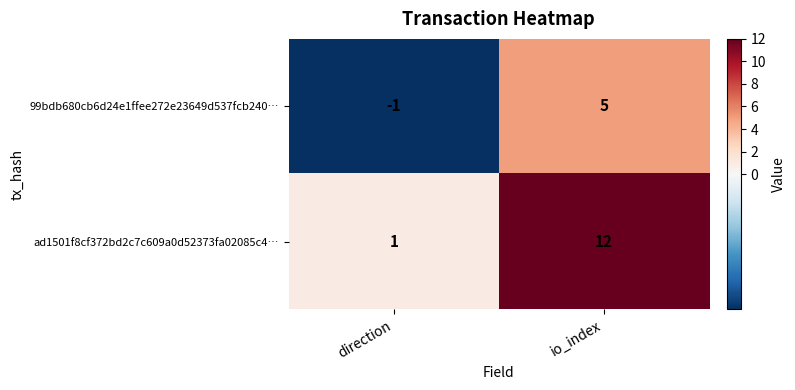

Is the value of ad1501f8cf372bd2c7c609a0d52373fa02085c4… at io_index greater than the value of 99bdb680cb6d24e1ffee272e23649d537fcb240… at io_index?

Yes